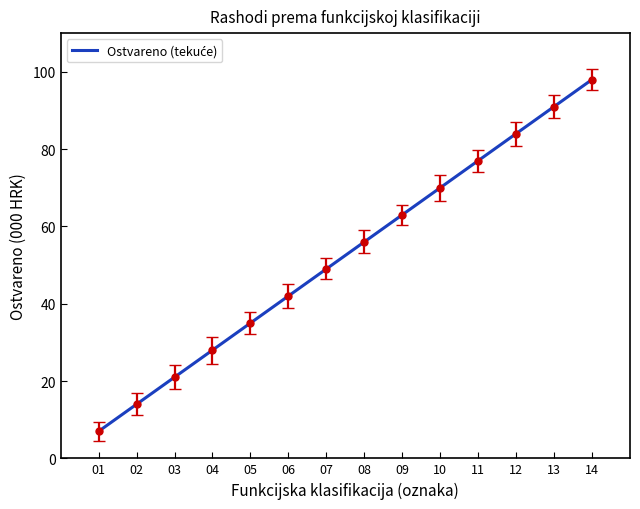

What is the sum of the values at 03 and 13?

112